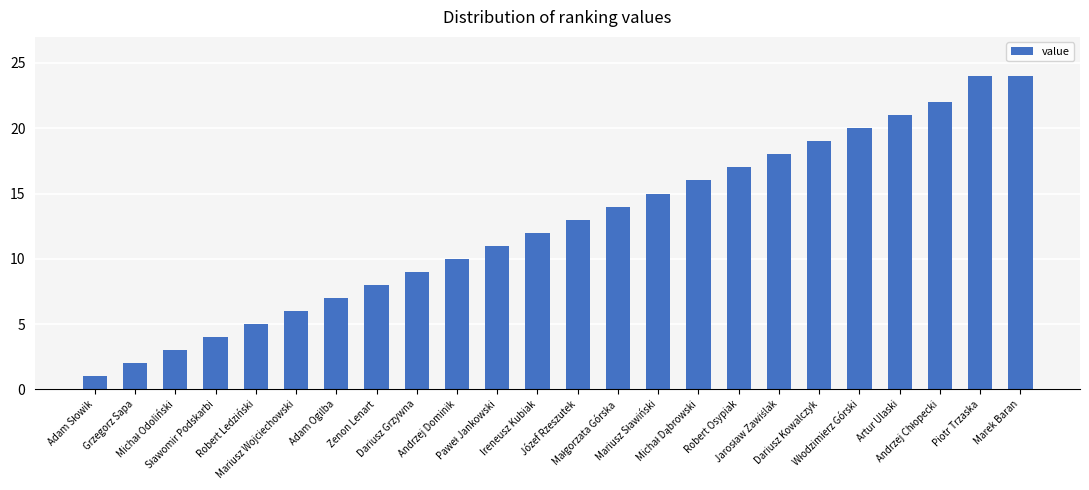

What is the average value?

13